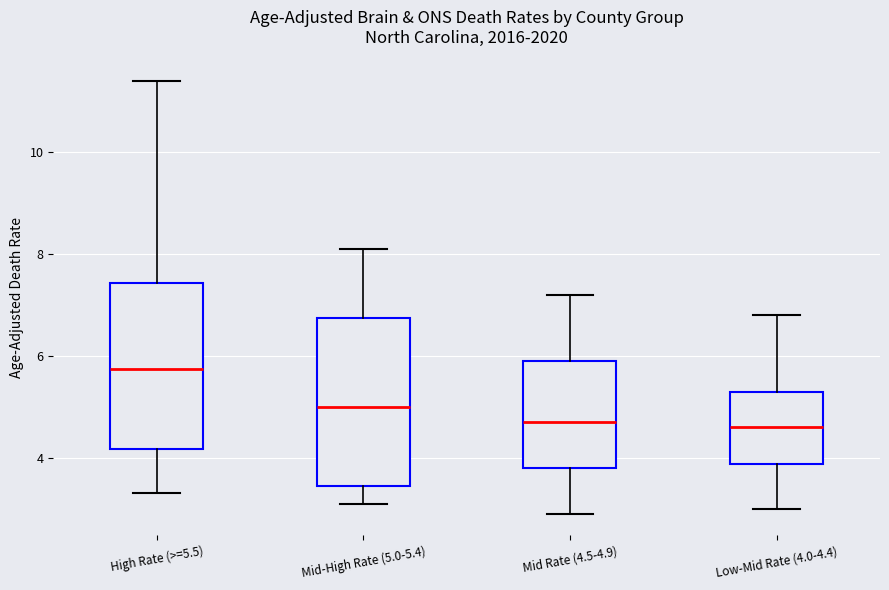

Which box has the highest median line?

High Rate (>=5.5)